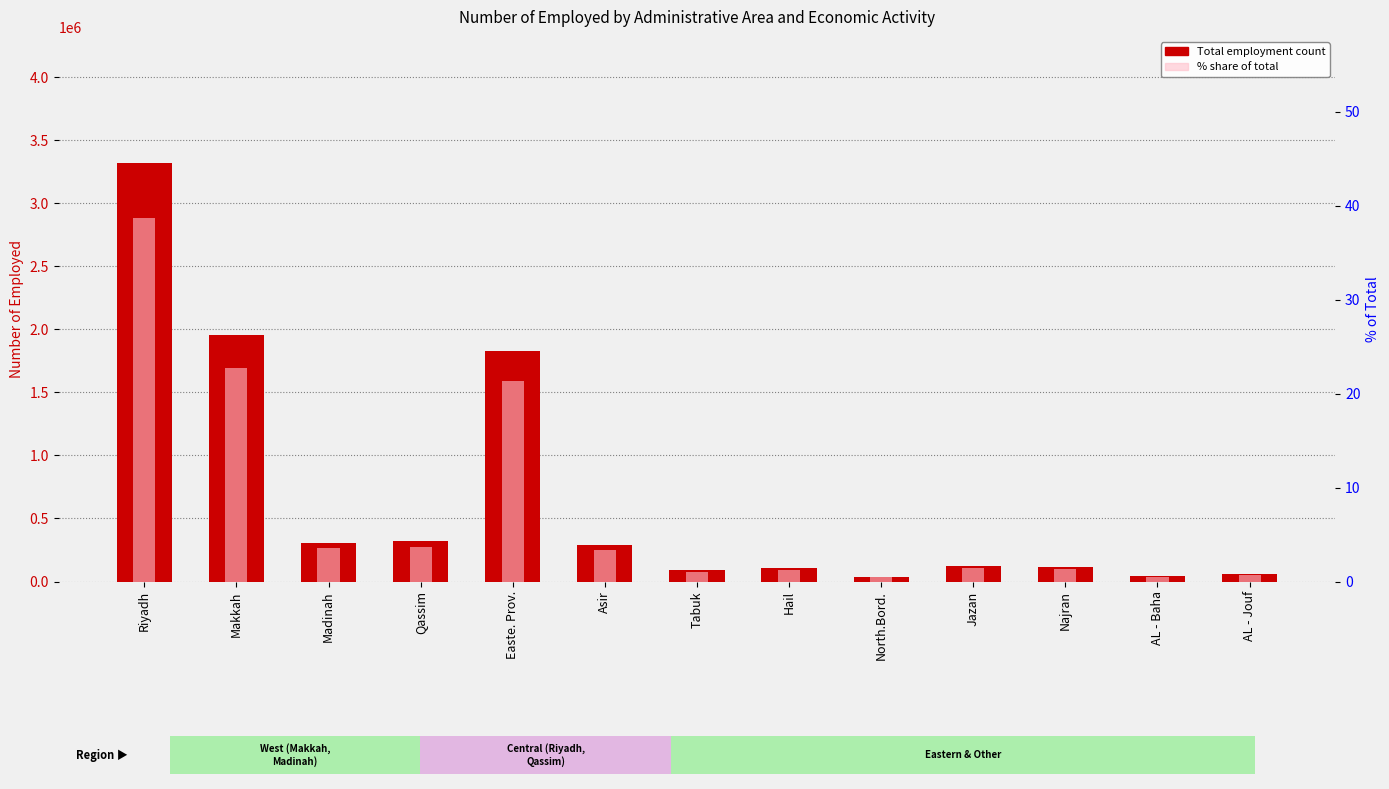

What is the value of the % of Total bar at the 7th from the left?

1.1